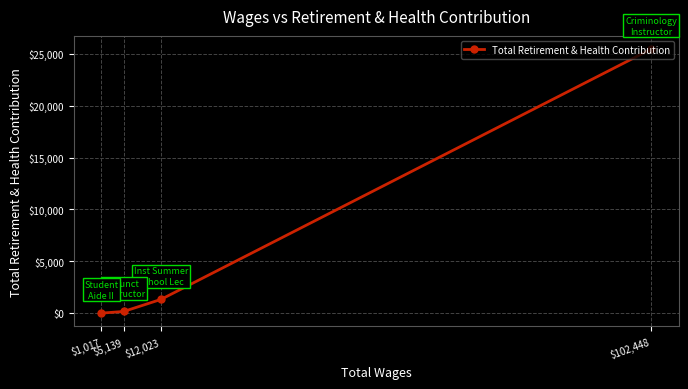

Reading left to right, list all the values displayed in this chart.

$1,017=0	$5,139=161	$12,023=1328	$102,448=25467